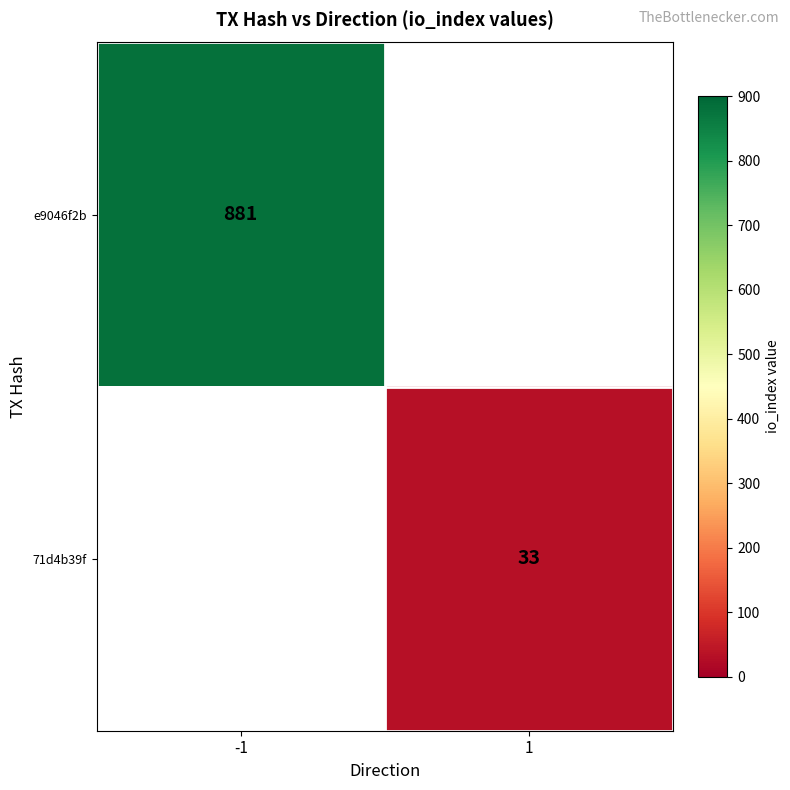

The value of e9046f2b at -1 is 322. True or false?

False